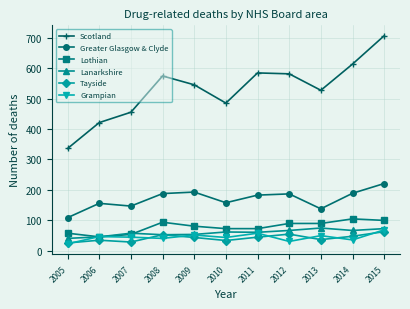

The Tayside series shows 35 at 2006. True or false?

True